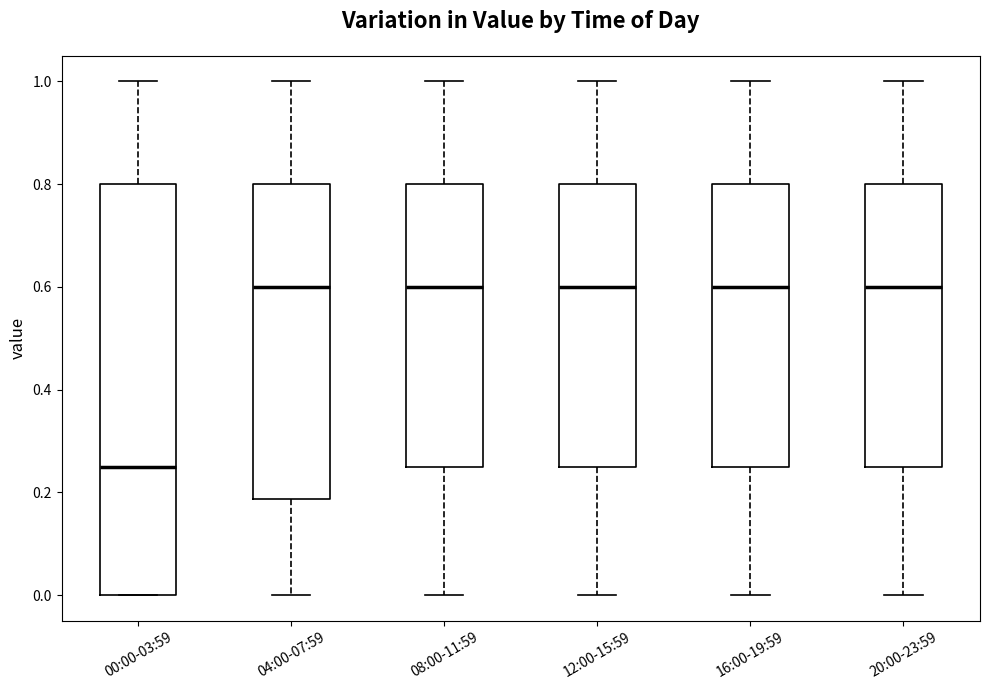

Reading left to right, read every box against the y-axis: the position of its median line, the range the box covers, and the ends of its whiskers. The values are not printed on the chart, so give them approximately, as read against the axis.

00:00-03:59: median 0.26, box 0.00 to 0.80, whiskers 0.00 to 1.00
04:00-07:59: median 0.60, box 0.18 to 0.80, whiskers 0.00 to 1.00
08:00-11:59: median 0.60, box 0.26 to 0.80, whiskers 0.00 to 1.00
12:00-15:59: median 0.60, box 0.26 to 0.80, whiskers 0.00 to 1.00
16:00-19:59: median 0.60, box 0.26 to 0.80, whiskers 0.00 to 1.00
20:00-23:59: median 0.60, box 0.26 to 0.80, whiskers 0.00 to 1.00